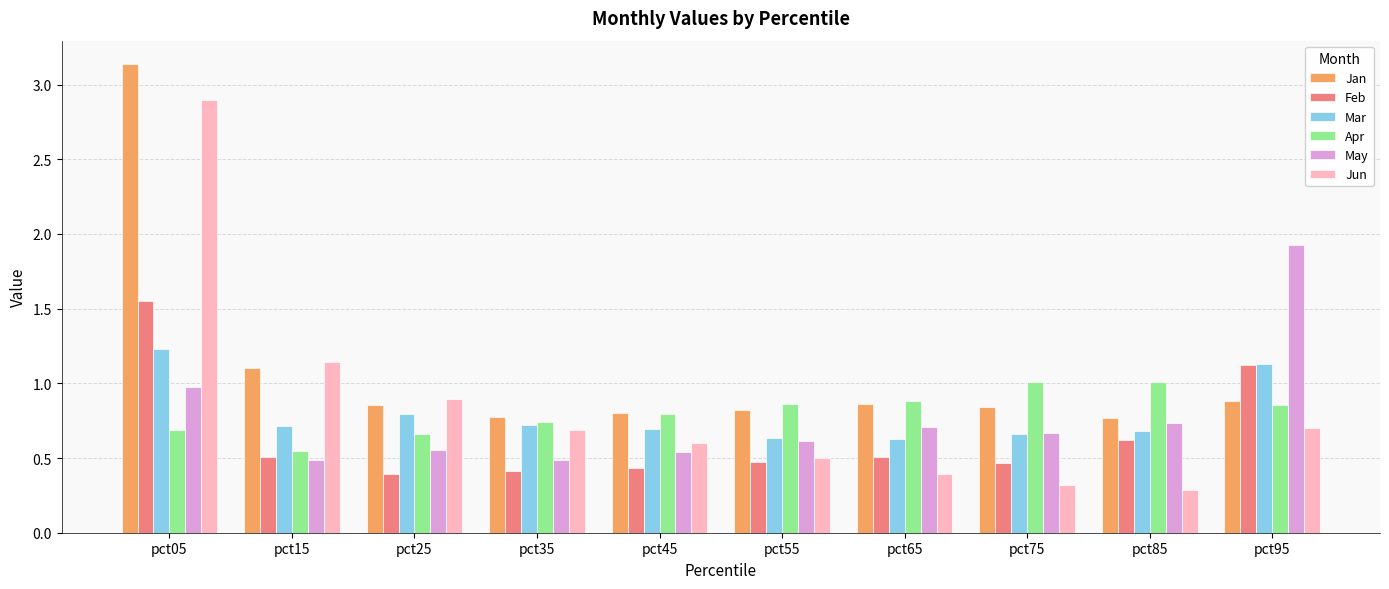

How many data points does each series have?

10